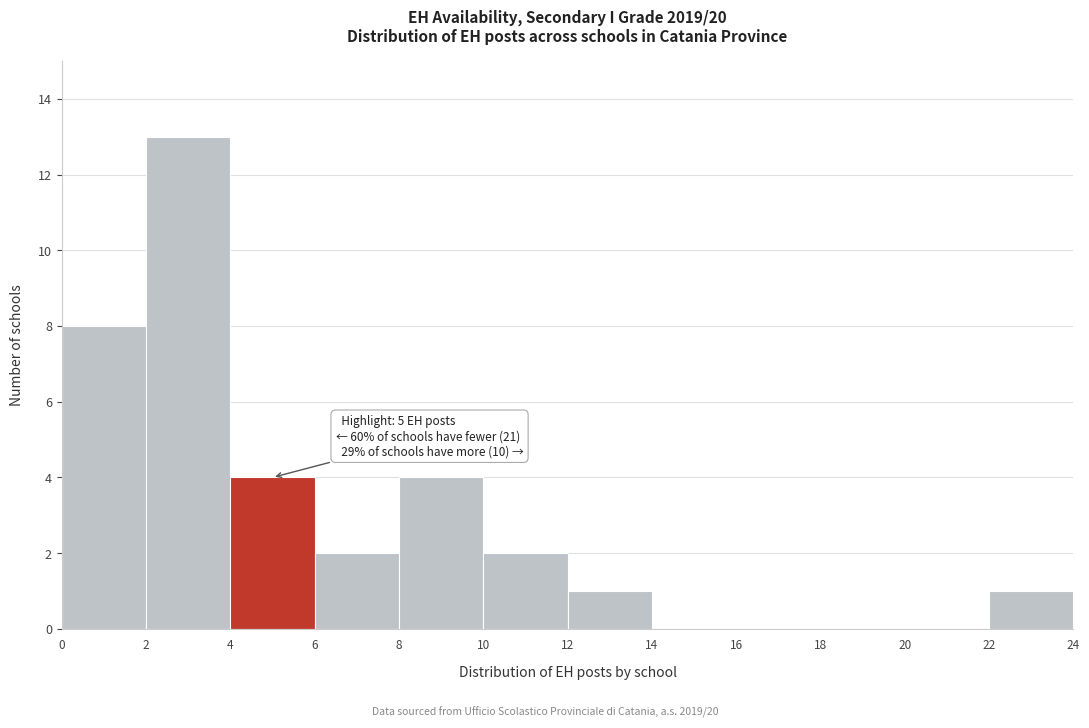

Over which range of the x-axis is the bar tallest?

2 to 4